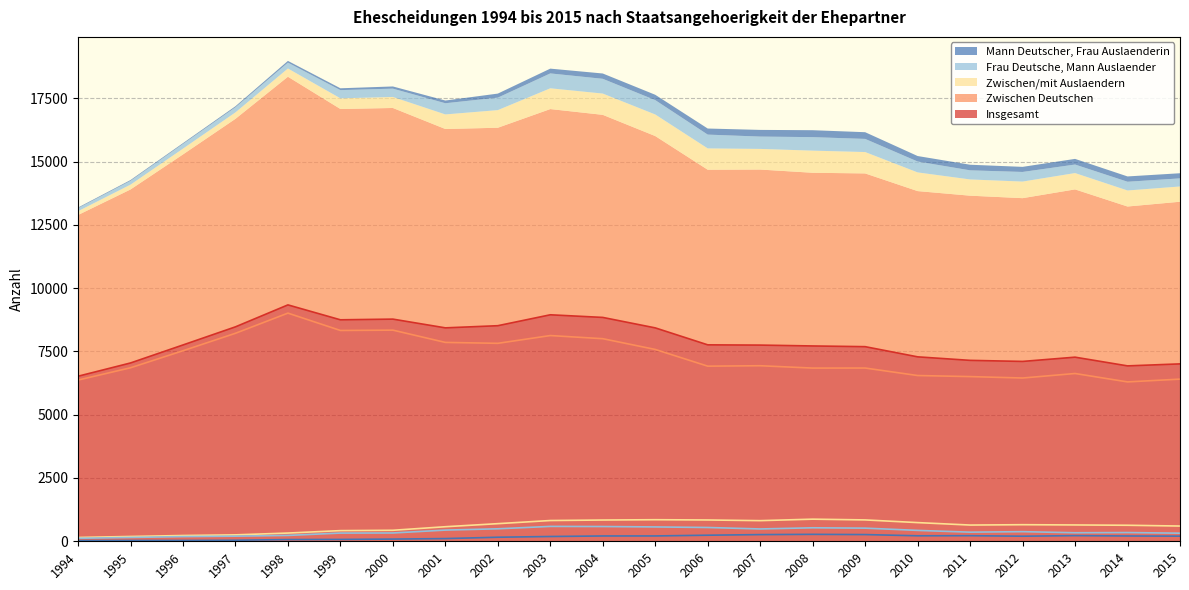

What is the average value of the Insgesamt series?

7885